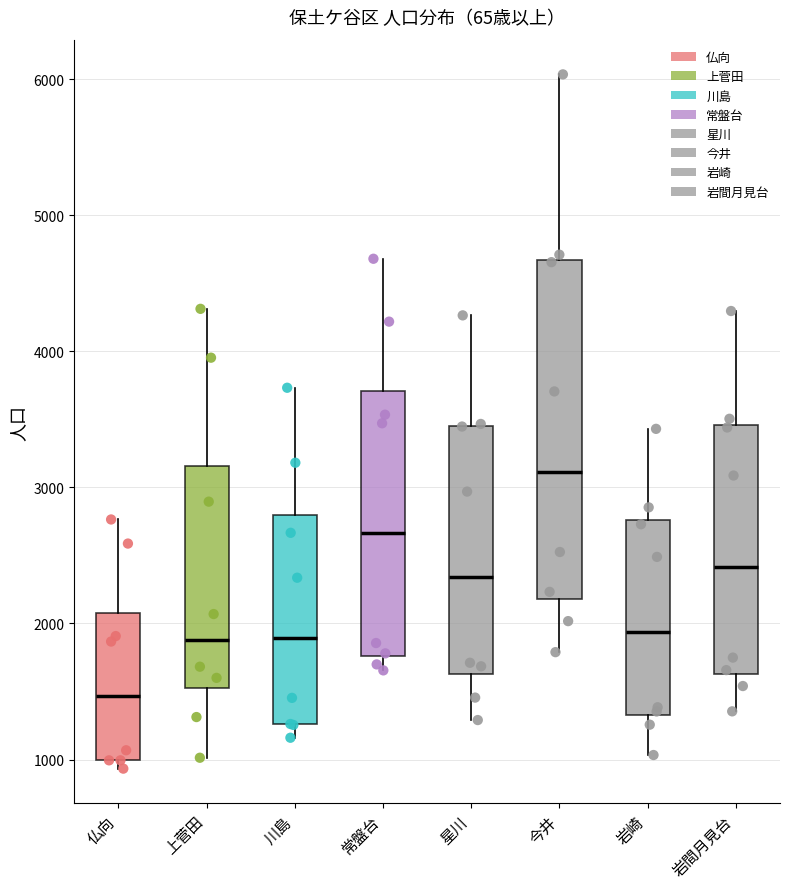

Comparing the boxes themselves (not the whiskers), which one is the tallest?

今井